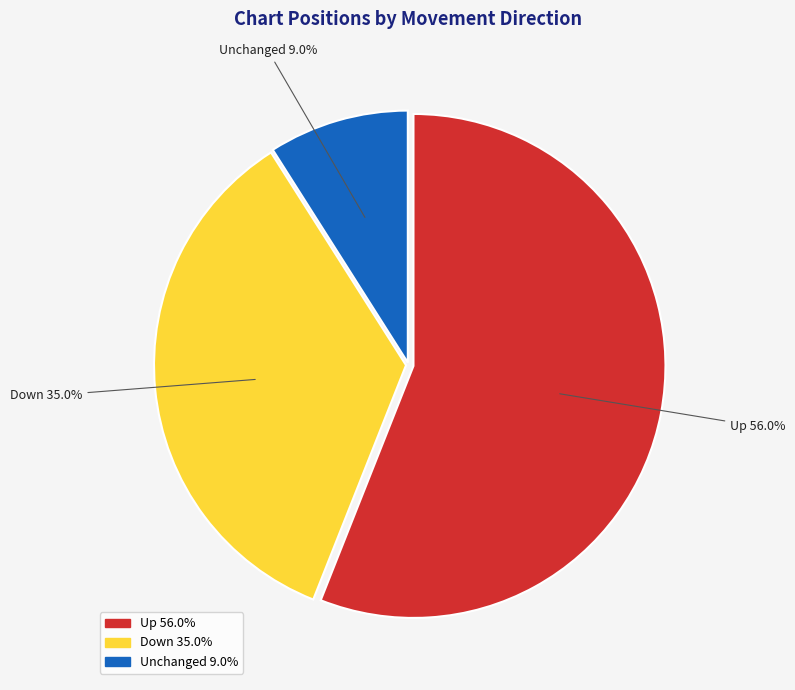

What is the ratio of the value at Unchanged to the value at Down?

0.3